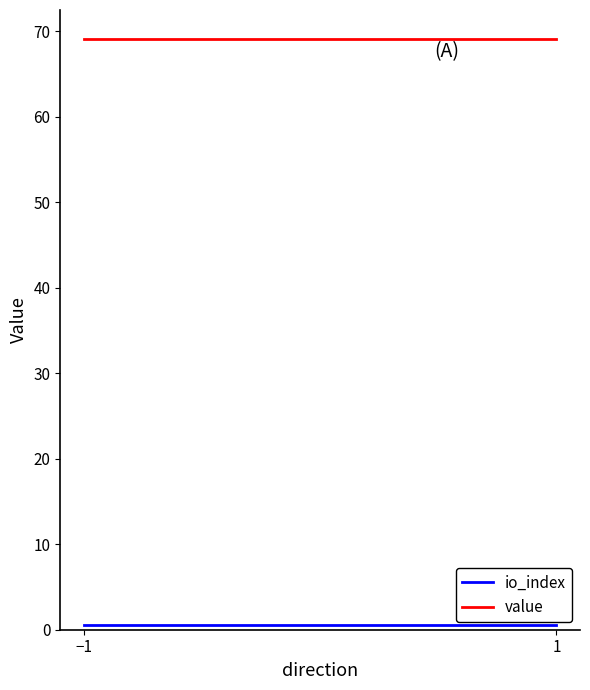

What is the value of the io_index point at the 1st from the left?

0.5